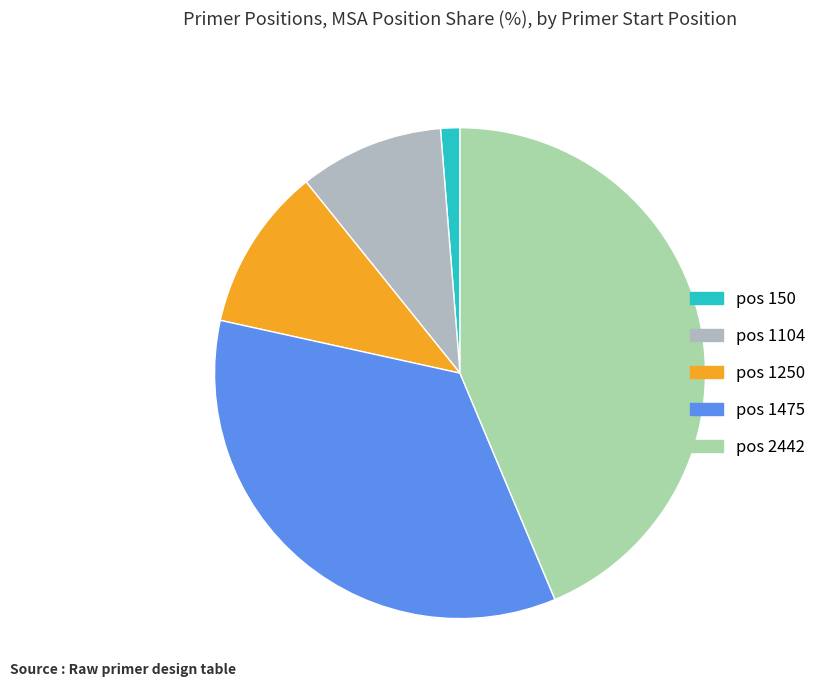

Is there any slice that represents more than half of the pie?

No